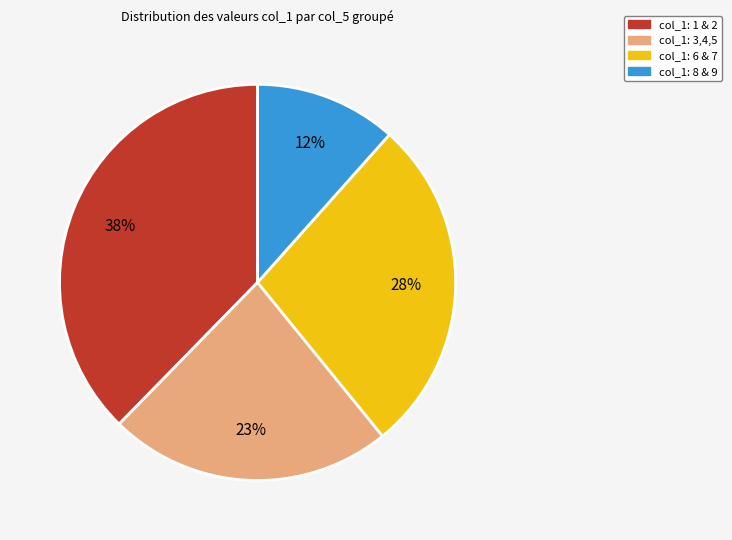

Do col_1: 1 & 2 and col_1: 3,4,5 together represent more than half of the pie?

Yes